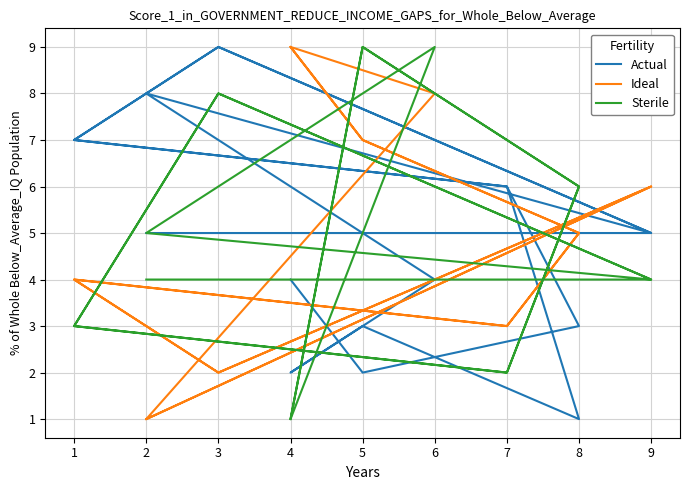

What is the minimum value shown in the chart?

1